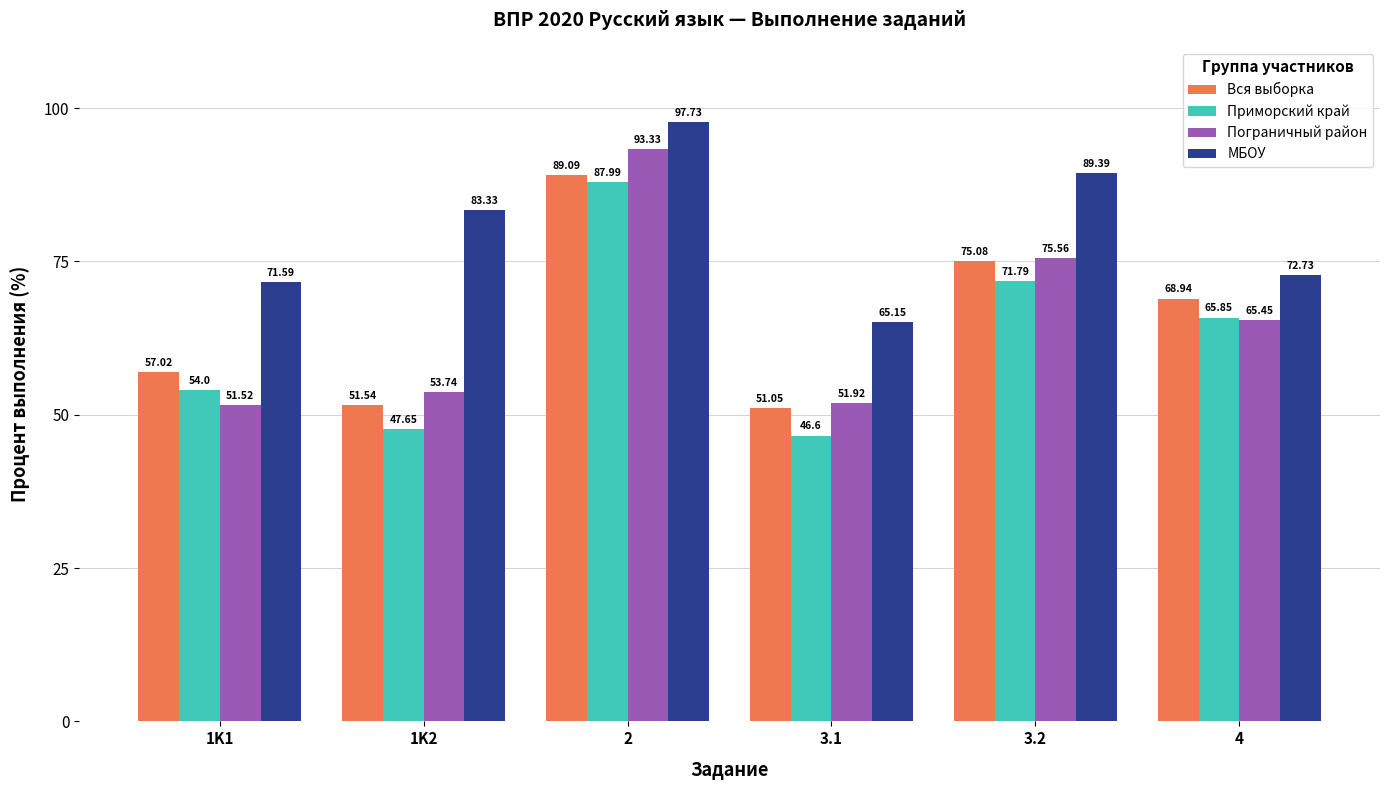

Rank the series at 4 from lowest to highest value.

Пограничный район, Приморский край, Вся выборка, МБОУ